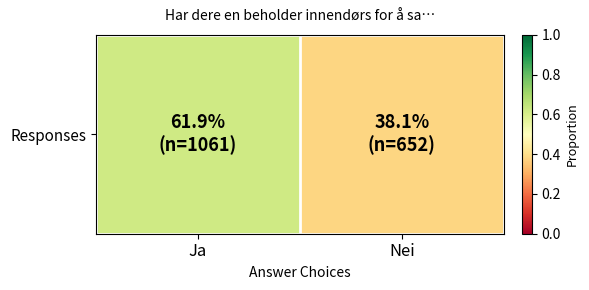

Between Nei and Ja, which is larger?

Ja